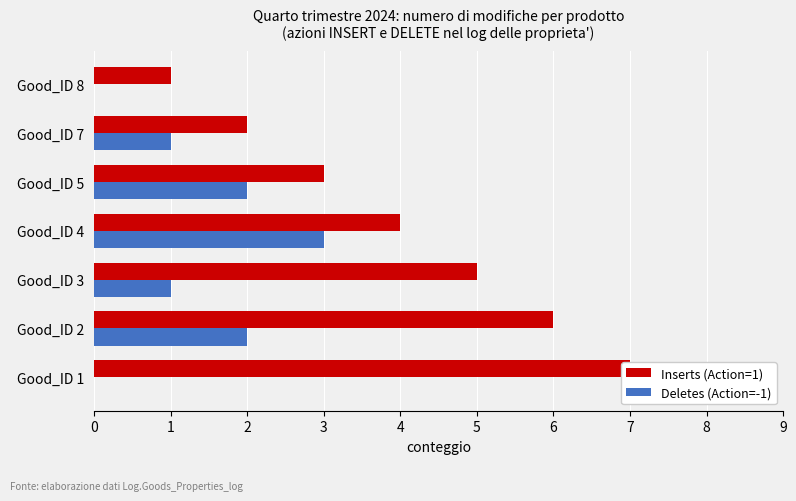

What is the difference between the second highest and second lowest values in the Deletes (Action=-1) series?

2